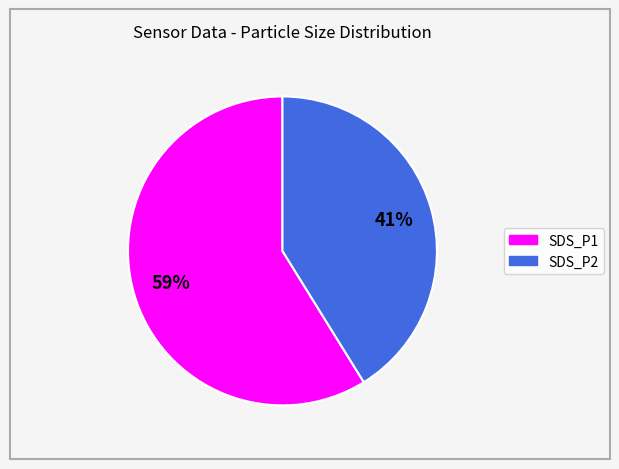

How many slices are in this pie chart?

2